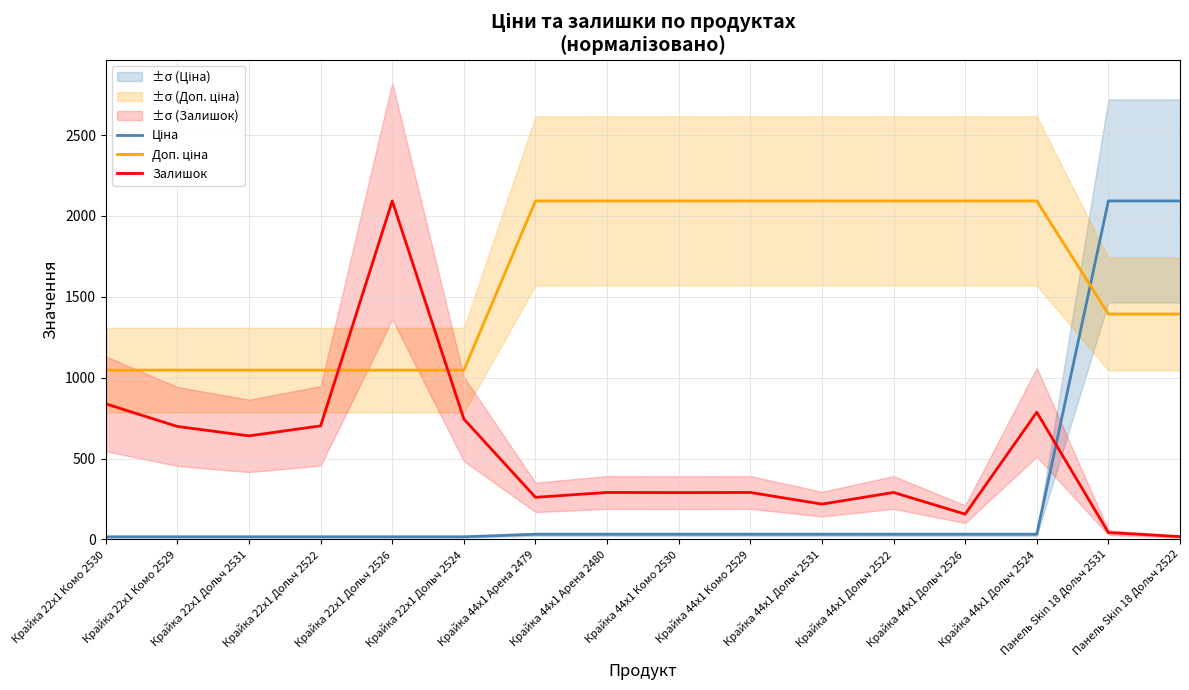

Which series has the widest spread of values?

Ціна